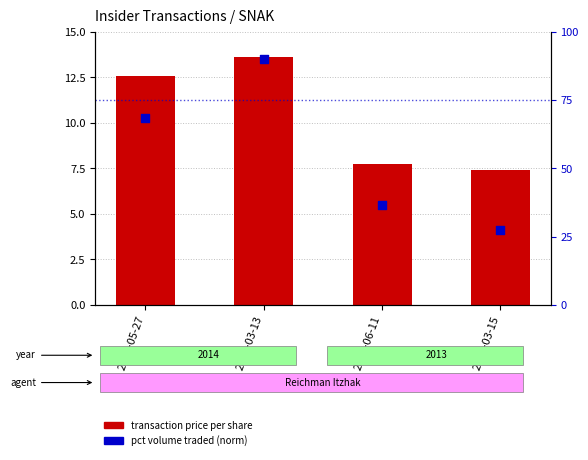

Is the value of pct volume traded (norm) at 2014-05-27 greater than the value of transaction price per share at 2013-06-11?

Yes